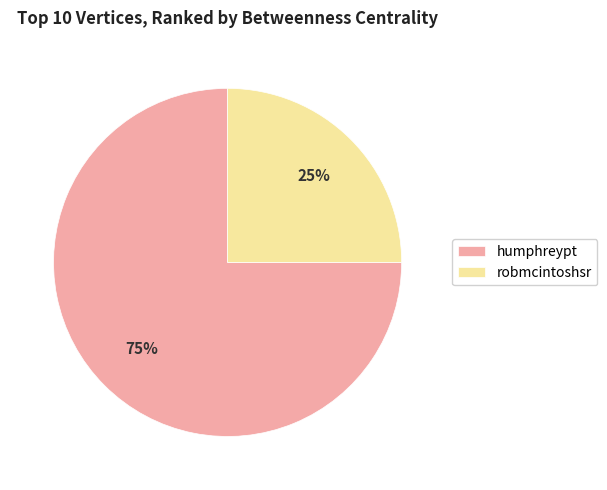

Is it true that robmcintoshsr is 37% of the pie?

False